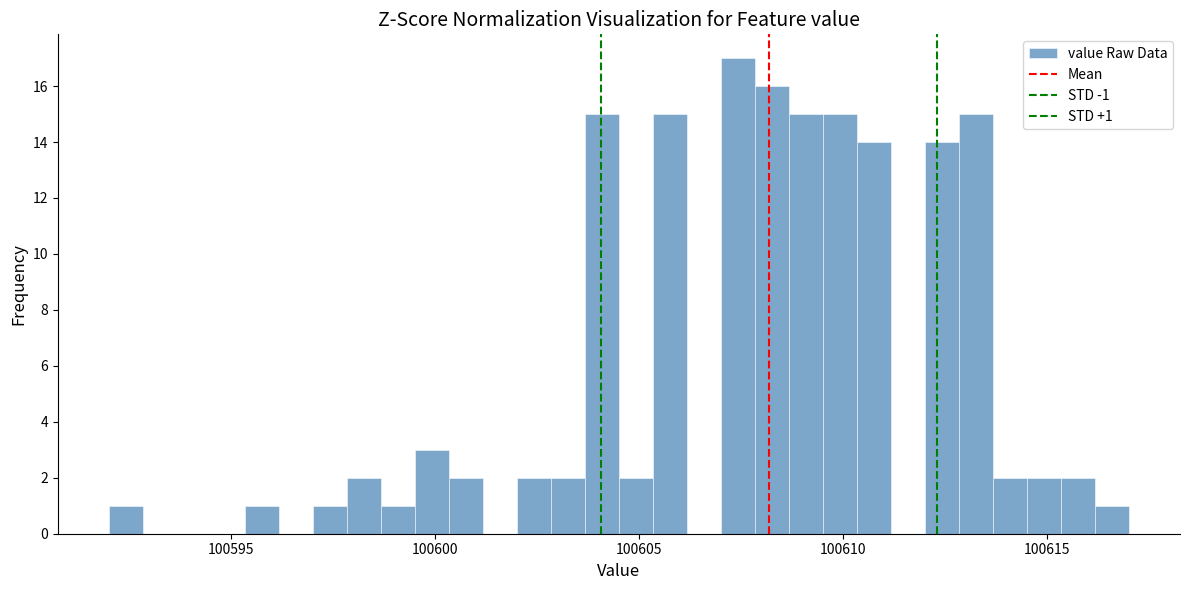

Read against the x-axis, roughly where is the centre of the tallest bar?

100607.5